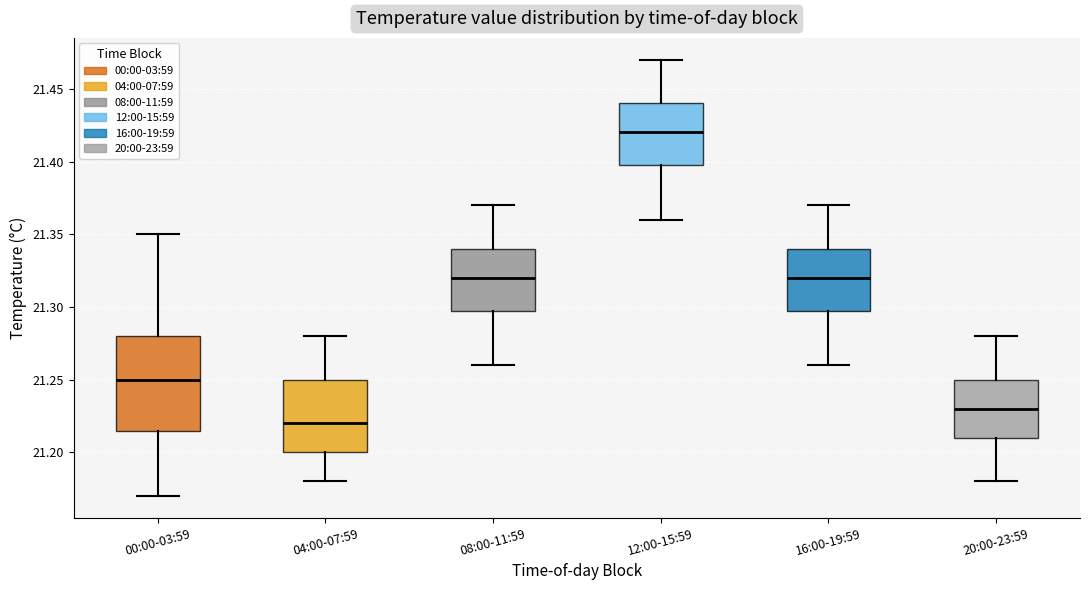

Which box is the tallest, from its lower edge to its upper edge?

00:00-03:59